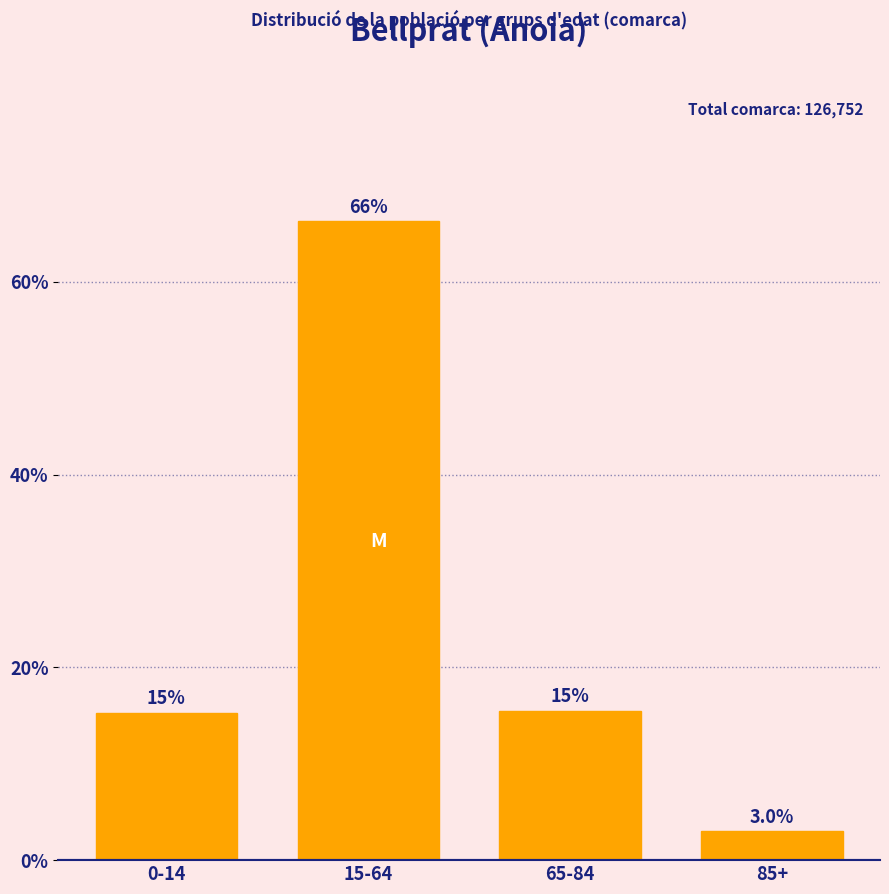

Reading left to right, list all the values displayed in this chart.

15.3	66.2	15.5	3.0